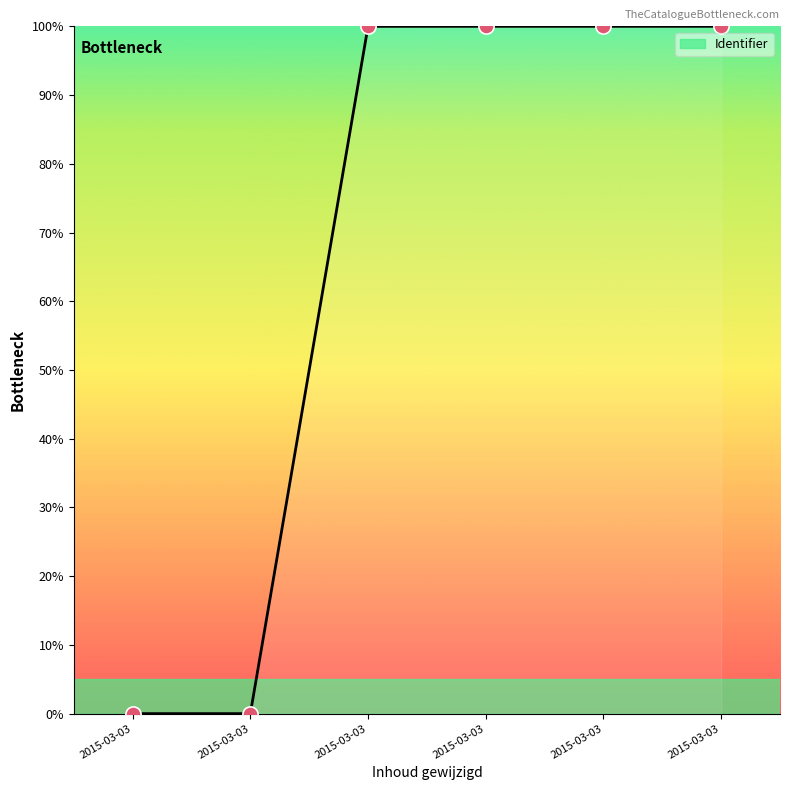

How many series are shown in this chart?

1